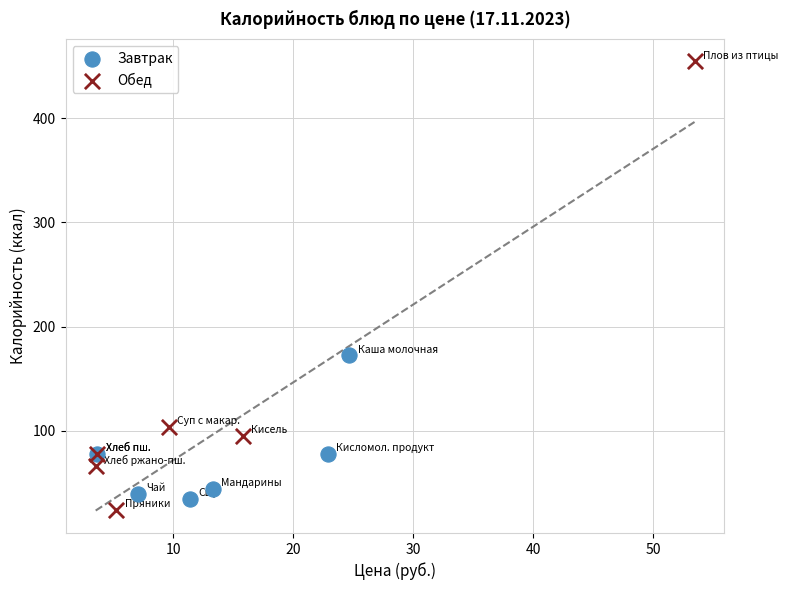

Which series contains the highest Y value?

Обед